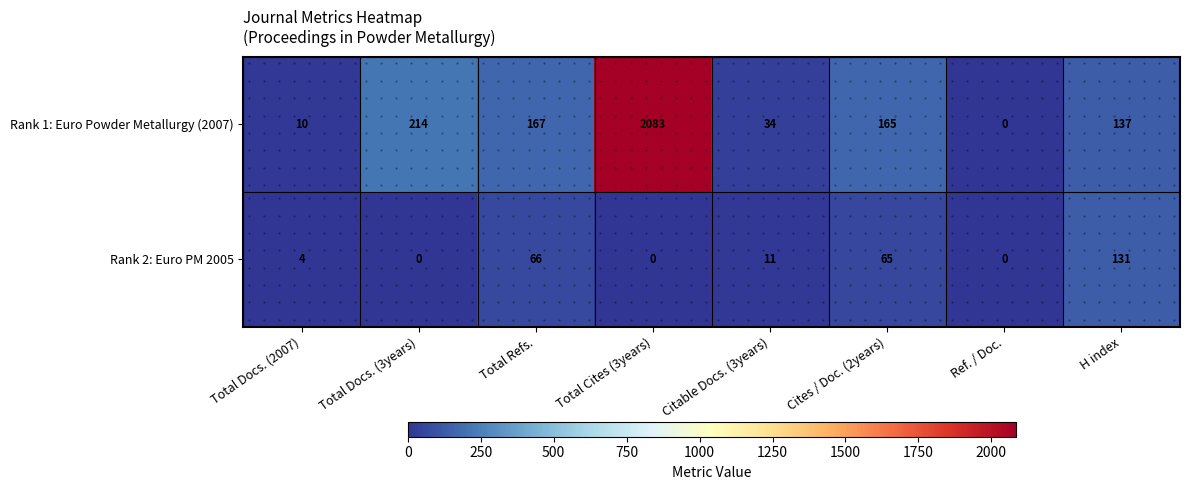

Rank the categories by Rank 1: Euro Powder Metallurgy (2007) value from highest to lowest.

Total Cites (3years), Total Docs. (3years), Total Refs., Cites / Doc. (2years), H index, Citable Docs. (3years), Total Docs. (2007), Ref. / Doc.